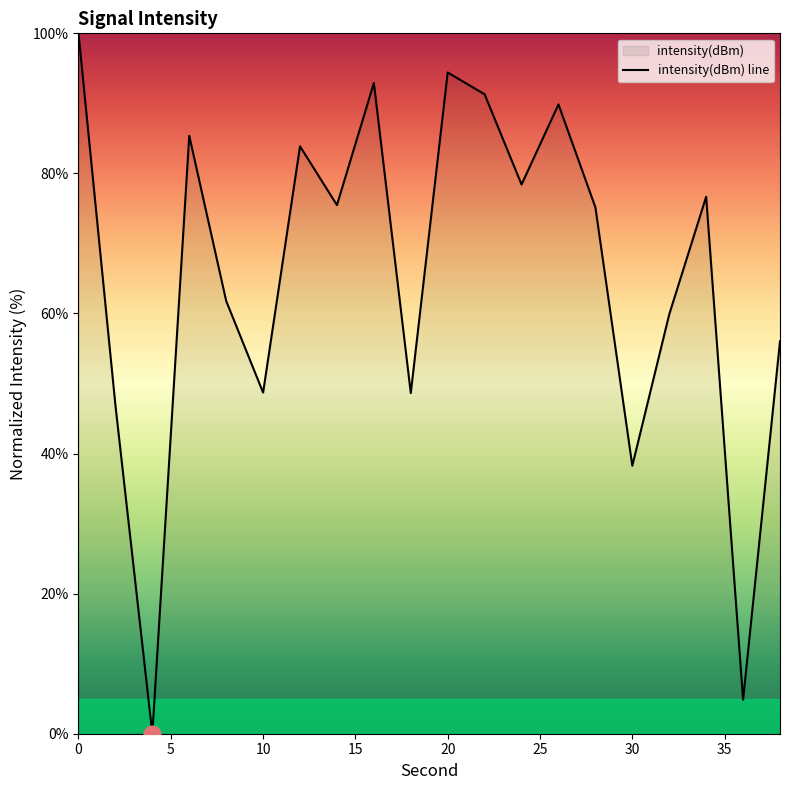

Is it true that the value at 36 is 4.8?

True